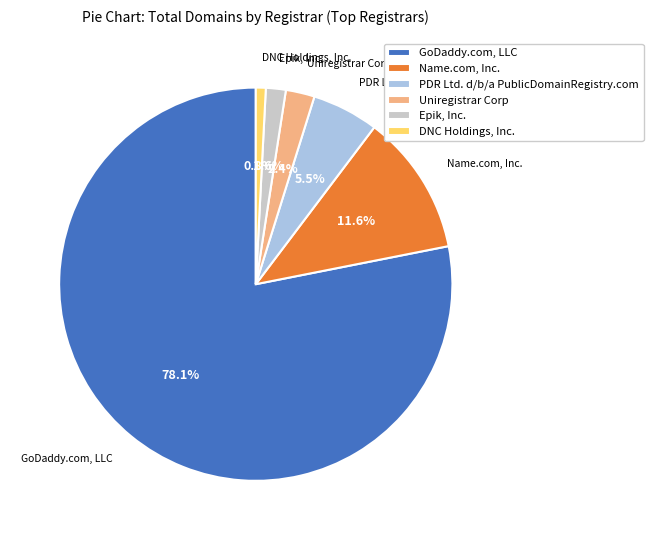

What percentage is the DNC Holdings, Inc. slice, to the nearest percent?

1%